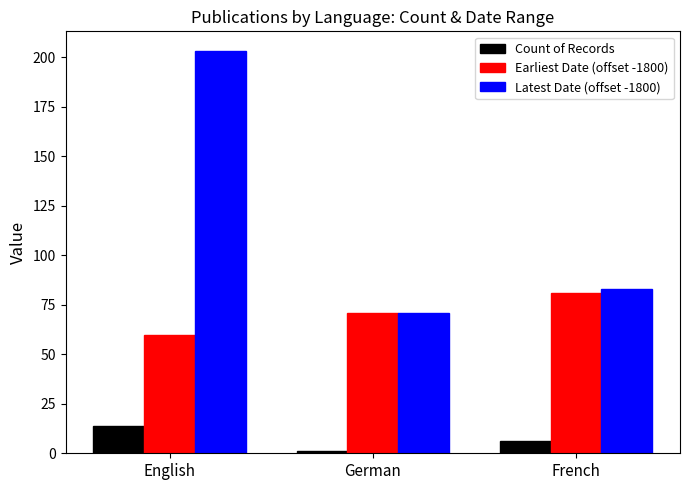

Reading right to left, transcribe all the data shown in this chart.

Count of Records: French=6	German=1	English=14
Earliest Date (offset -1800): French=81	German=71	English=60
Latest Date (offset -1800): French=83	German=71	English=203